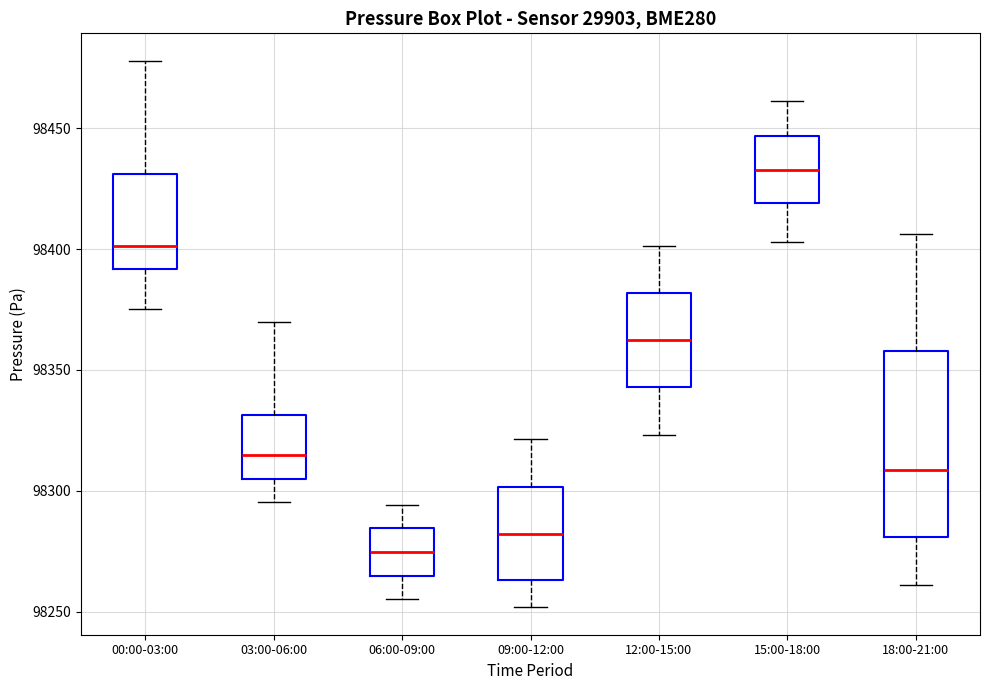

Where does the median line of the box for 15:00-18:00 sit on the y-axis? The values are not printed on the chart, so give them approximately, as read against the axis.

98435